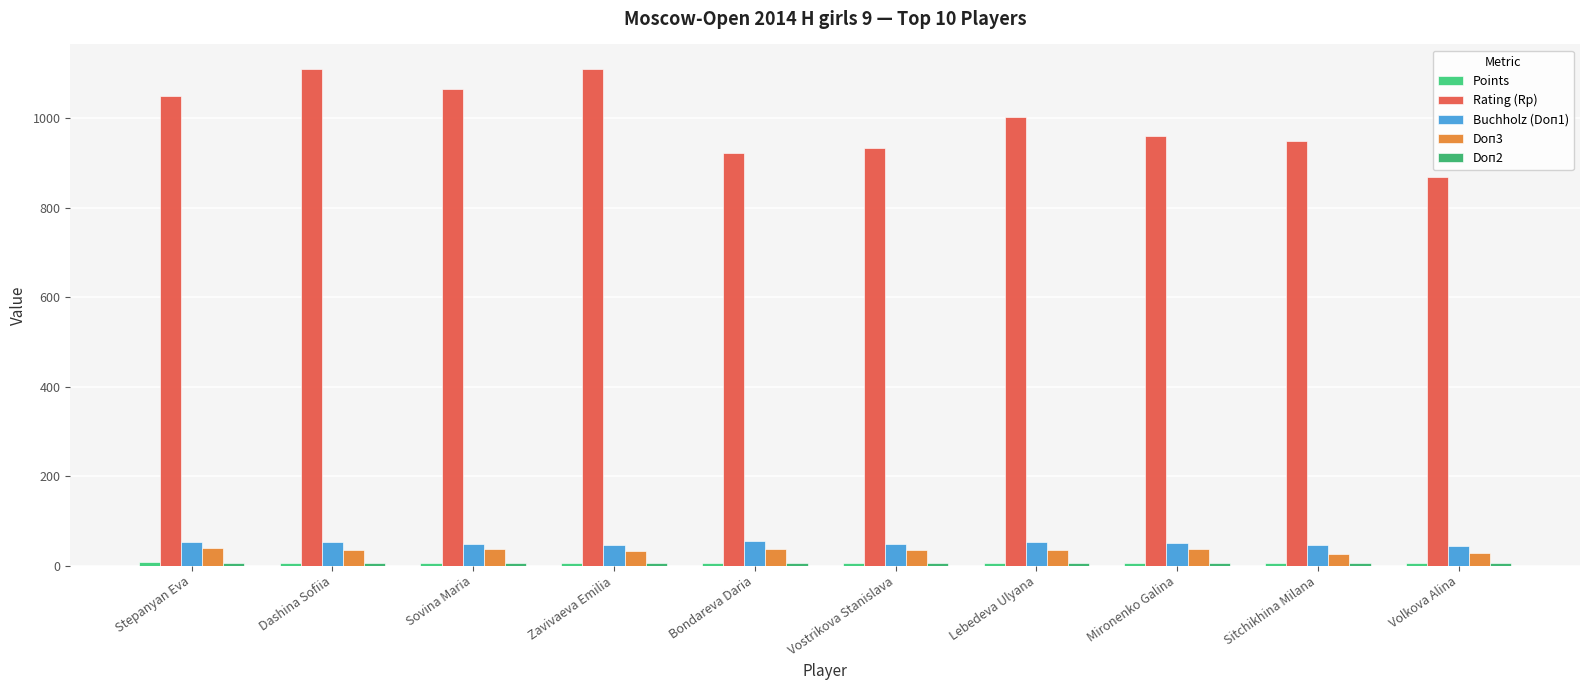

How many values in the Buchholz (Doп1) series are below 50?

5